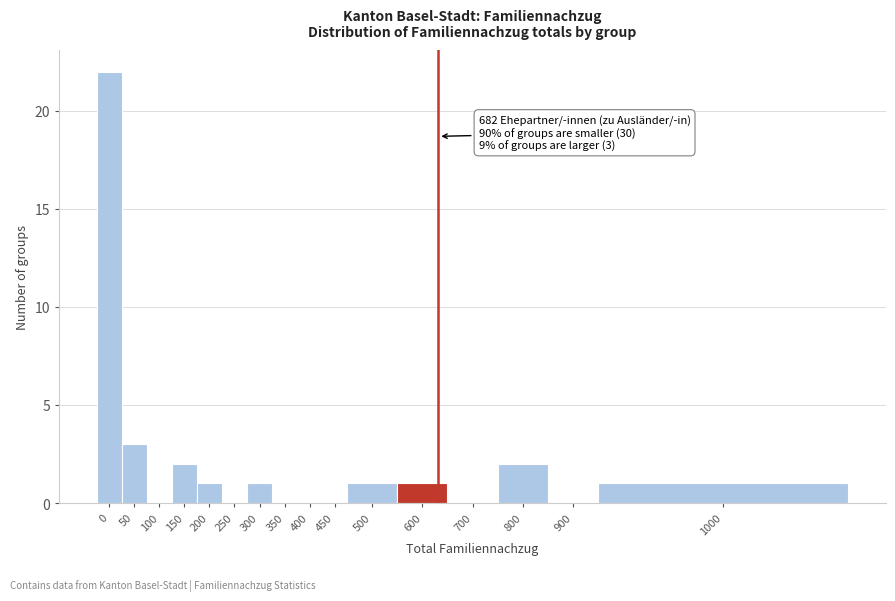

Reading left to right, transcribe all the data shown in this chart.

0=22	50=3	100=0	150=2	200=1	250=0	300=1	350=0	400=0	450=0	500=1	600=1	700=0	800=2	900=0	1000=1